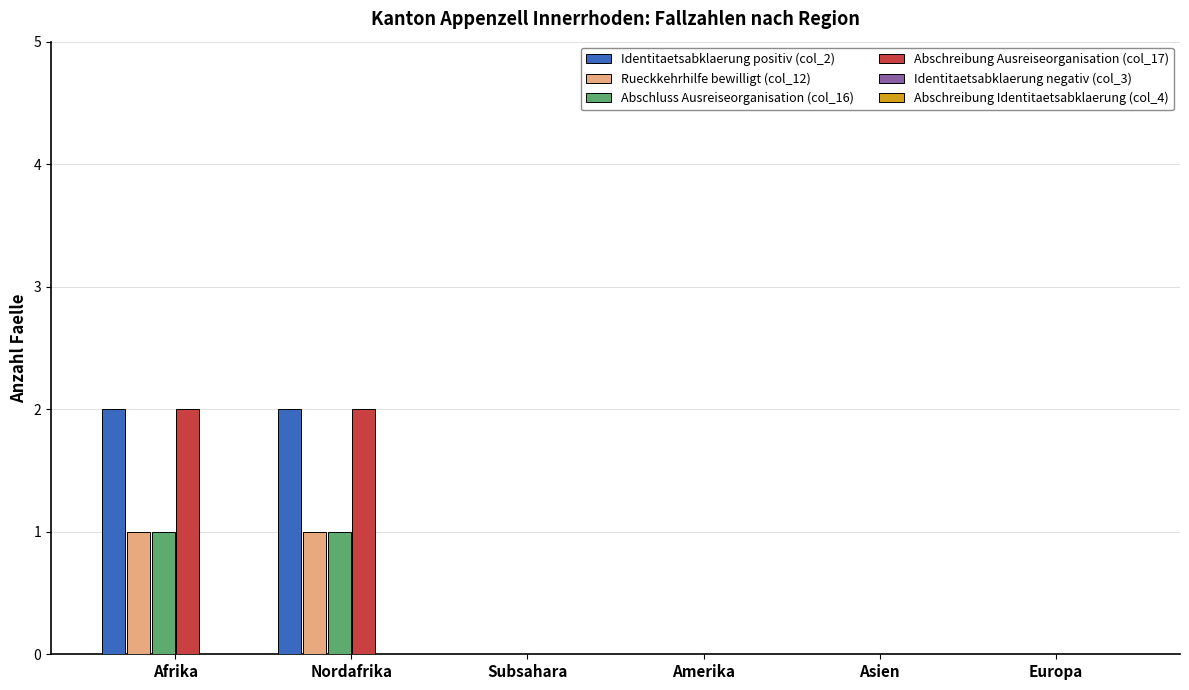

Reading left to right, extract all data points from this chart.

Identitaetsabklaerung positiv (col_2): Afrika=2	Nordafrika=2	Subsahara=0	Amerika=0	Asien=0	Europa=0
Rueckkehrhilfe bewilligt (col_12): Afrika=1	Nordafrika=1	Subsahara=0	Amerika=0	Asien=0	Europa=0
Abschluss Ausreiseorganisation (col_16): Afrika=1	Nordafrika=1	Subsahara=0	Amerika=0	Asien=0	Europa=0
Abschreibung Ausreiseorganisation (col_17): Afrika=2	Nordafrika=2	Subsahara=0	Amerika=0	Asien=0	Europa=0